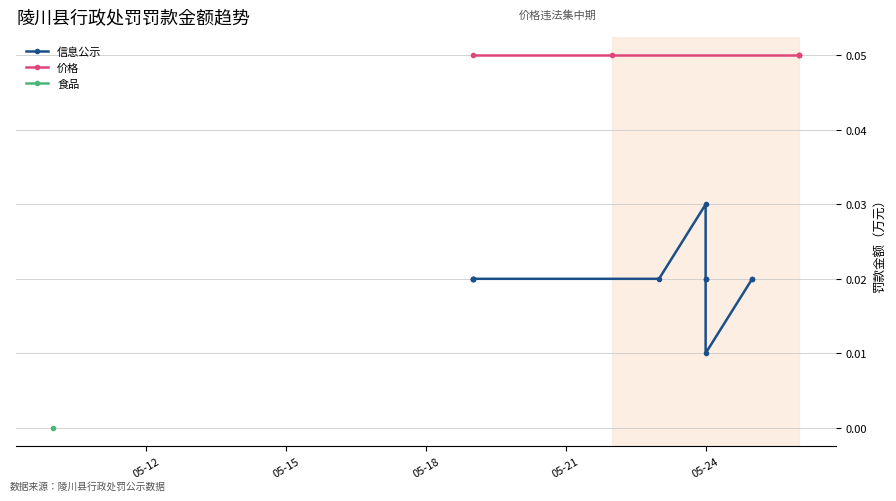

List the labels in order of value, largest first.

2023-5-22, 2023-5-19, 2023-5-26, 2023-5-26, 2023-5-26, 2023-5-24, 2023-5-19, 2023-5-19, 2023-5-19, 2023-5-19, 2023-5-23, 2023-5-24, 2023-5-24, 2023-5-25, 2023-5-25, 2023-5-24, 2023-5-10